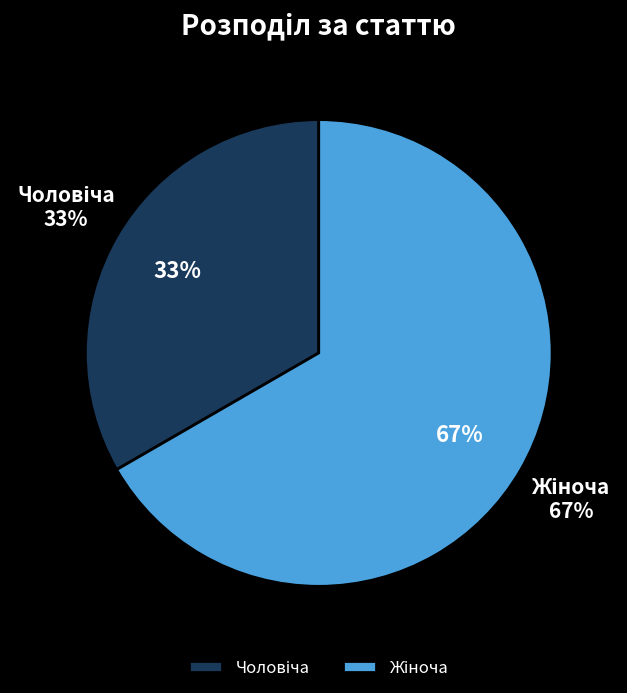

What percentage is the Чоловіча slice, to the nearest percent?

33%